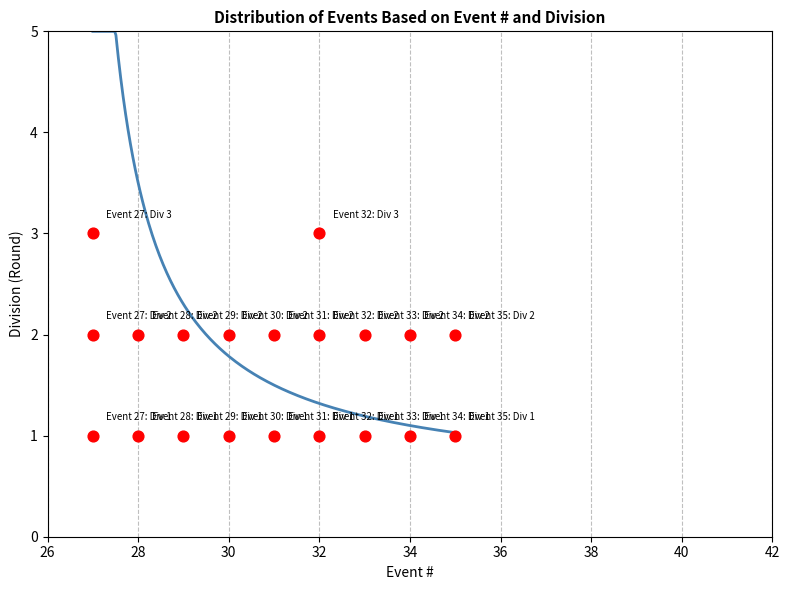

What is the range of X values (max minus min)?

8